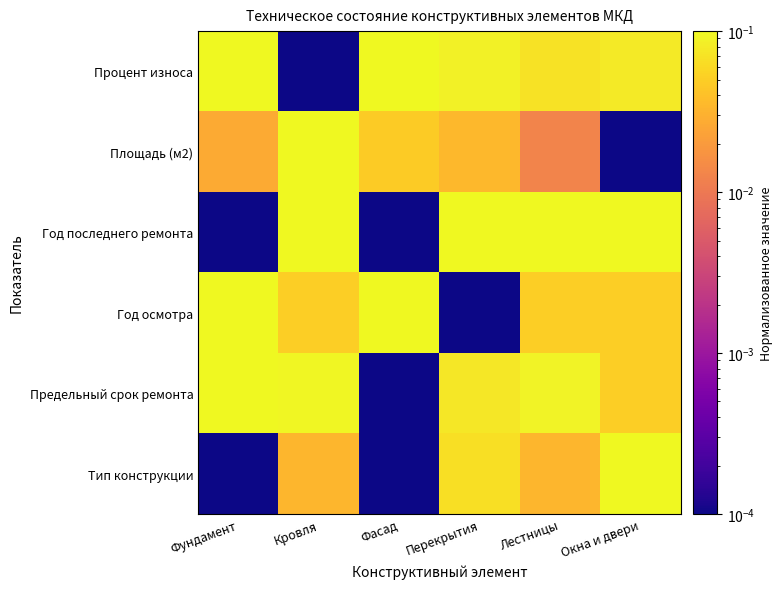

At which category is the sum across all series the highest?

Окна и двери